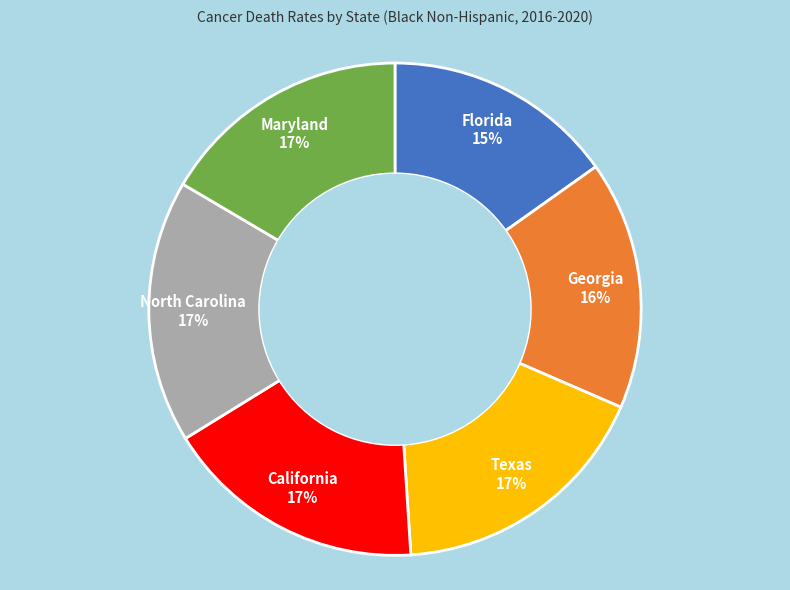

The California slice represents 17% of the pie. True or false?

True